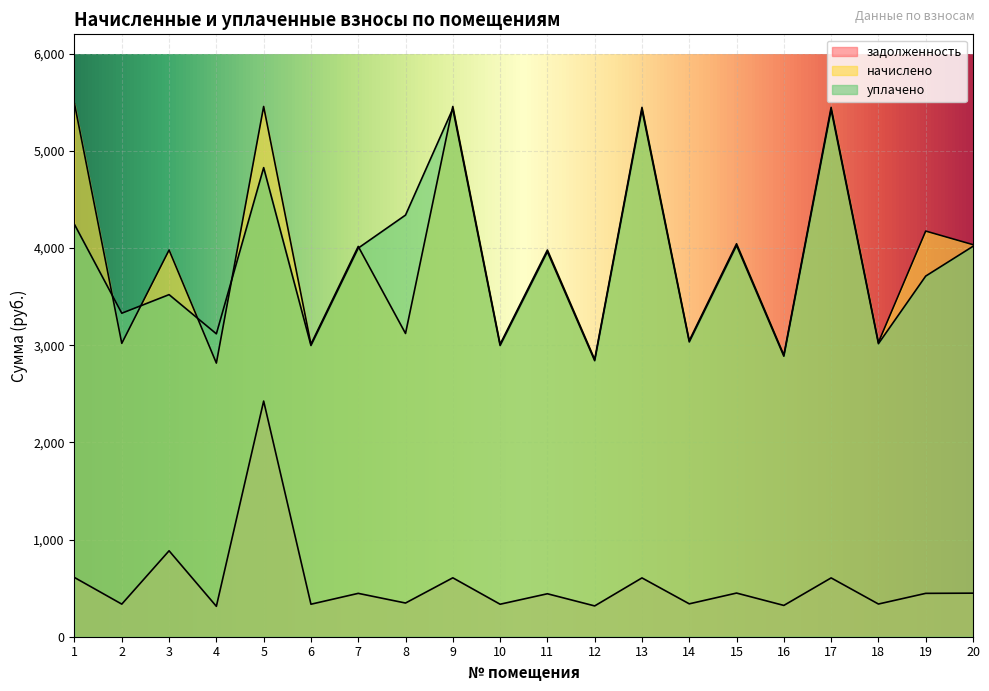

How many series are shown in this chart?

3